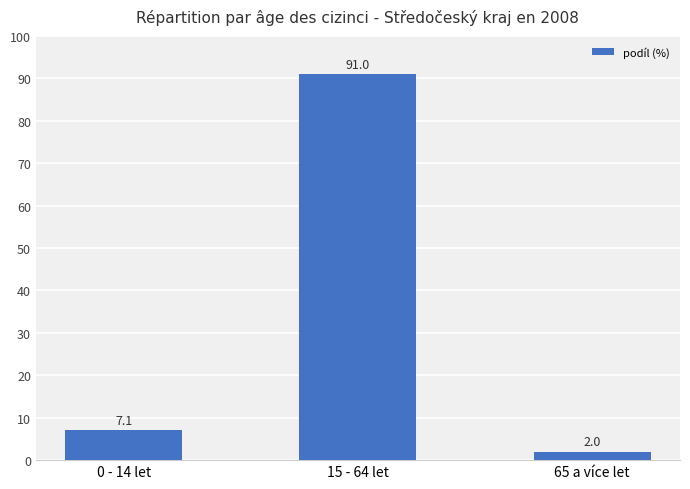

Rank the categories by value from lowest to highest.

65 a více let, 0 - 14 let, 15 - 64 let